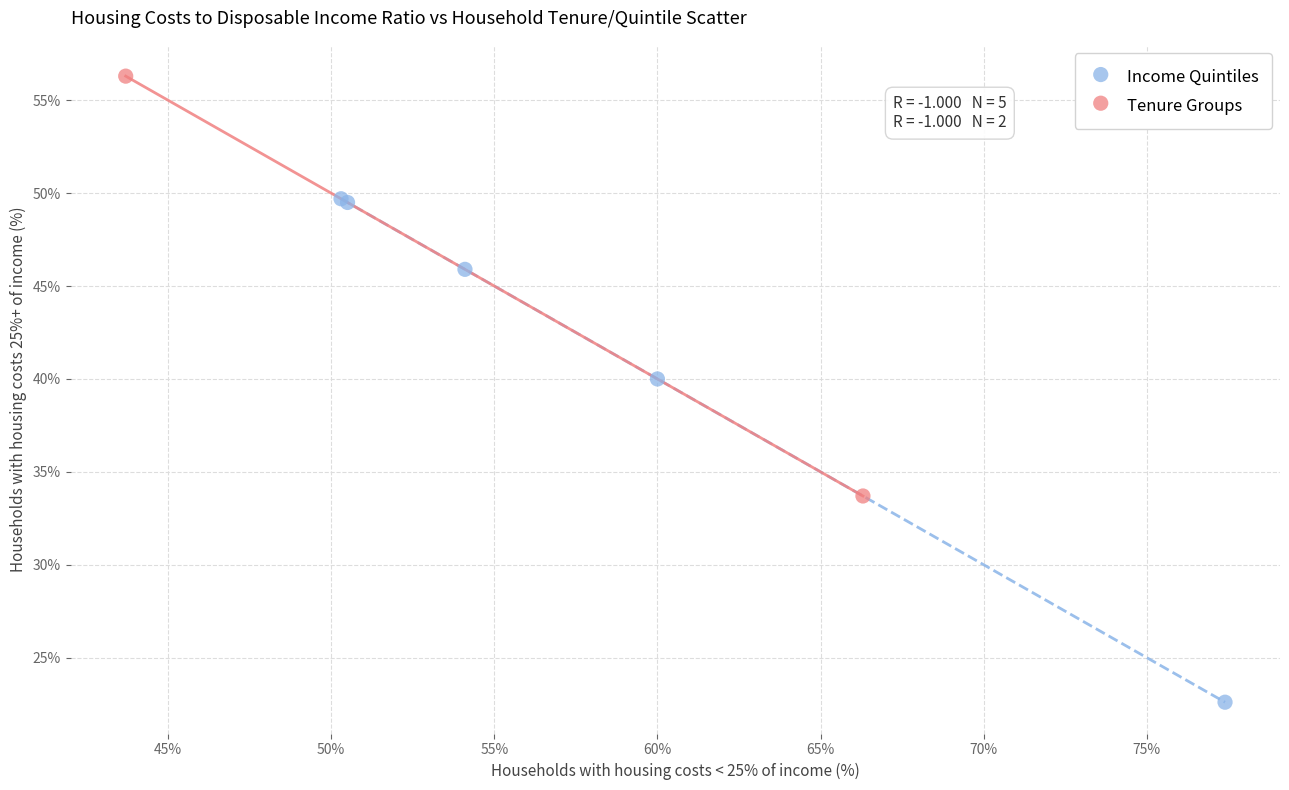

Which series contains the lowest Y value?

Income Quintiles